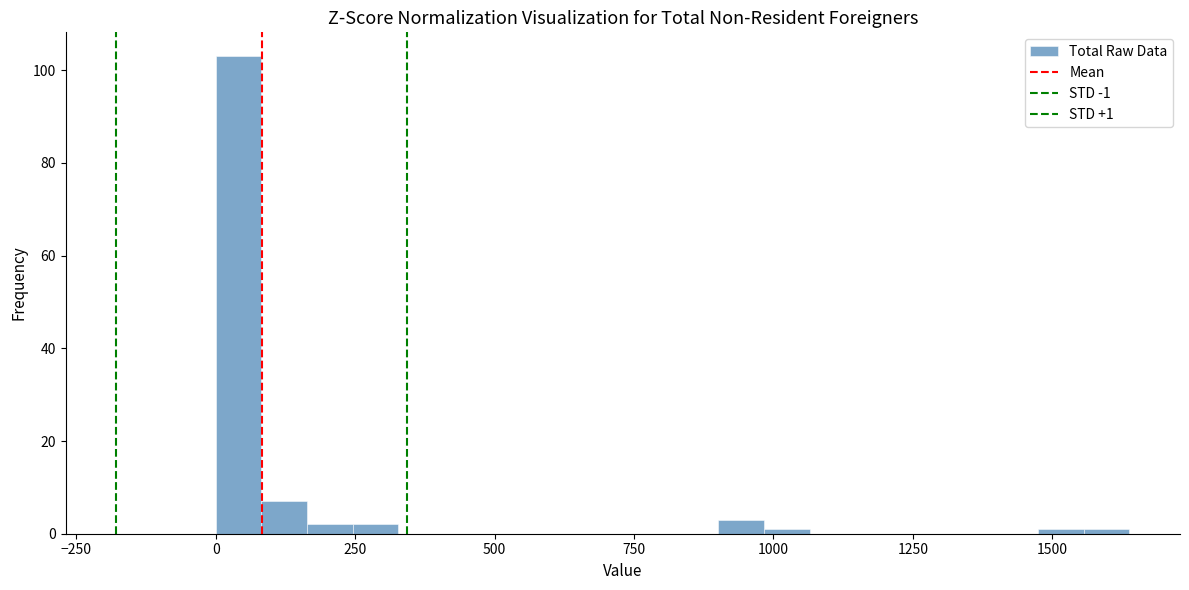

Around what value on the x-axis is the tallest bar? Give the approximate position of its centre, as read against the axis.

50